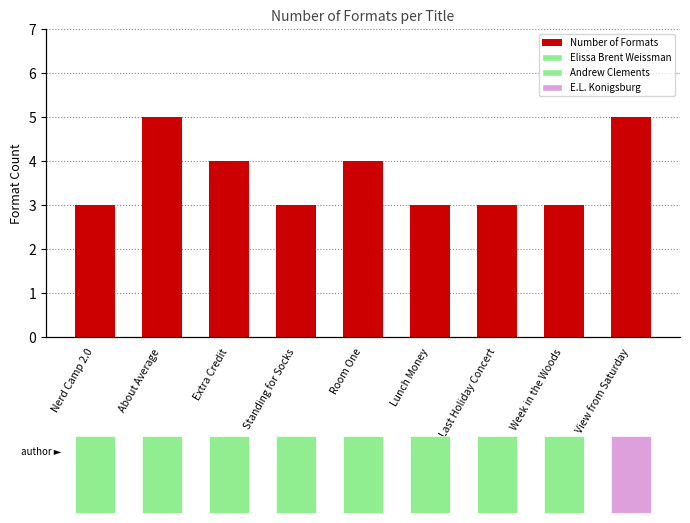

How many bars are there in total?

9